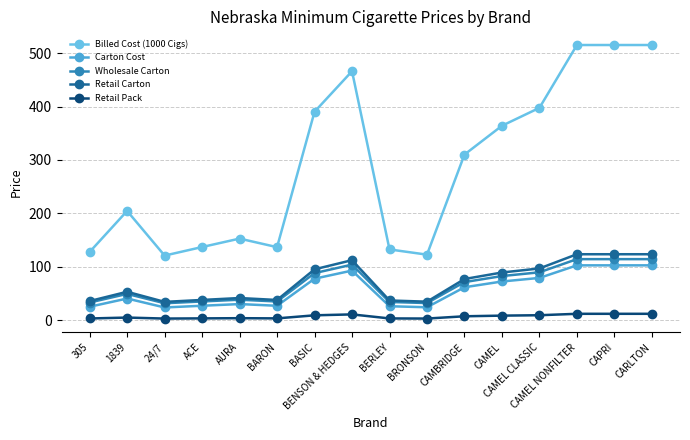

What are all the series names shown in the legend?

Billed Cost (1000 Cigs), Carton Cost, Wholesale Carton, Retail Carton, Retail Pack